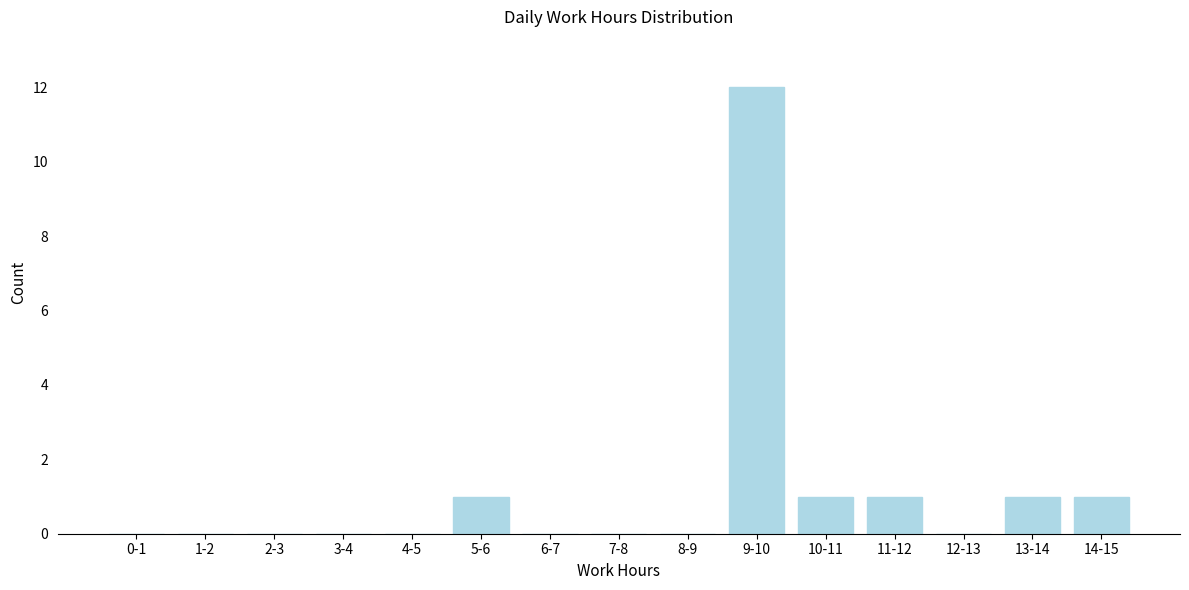

Reading left to right, extract all data points from this chart.

0-1=0	1-2=0	2-3=0	3-4=0	4-5=0	5-6=1	6-7=0	7-8=0	8-9=0	9-10=12	10-11=1	11-12=1	12-13=0	13-14=1	14-15=1